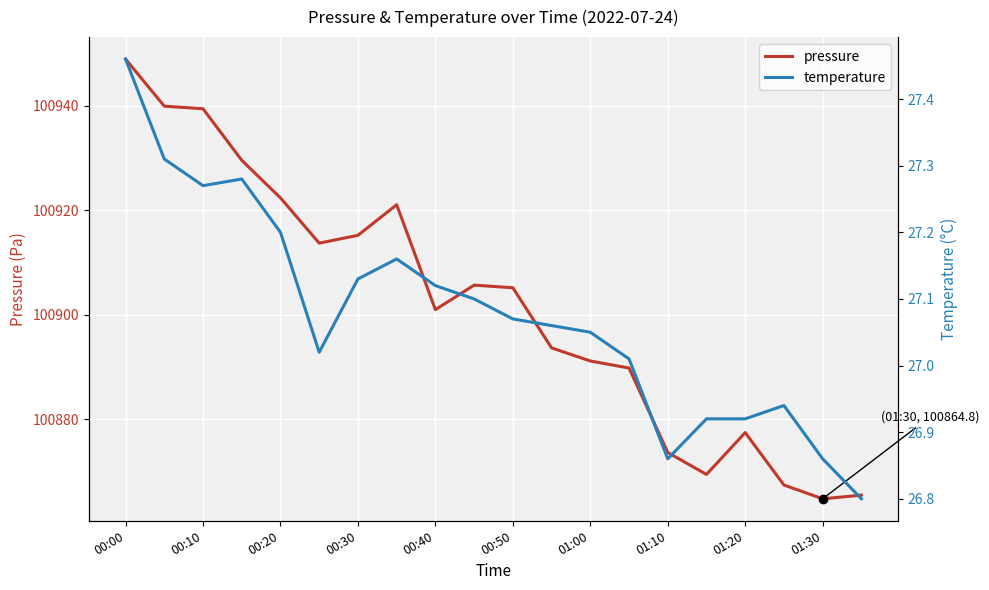

At which category is the sum across all series the highest?

00:00